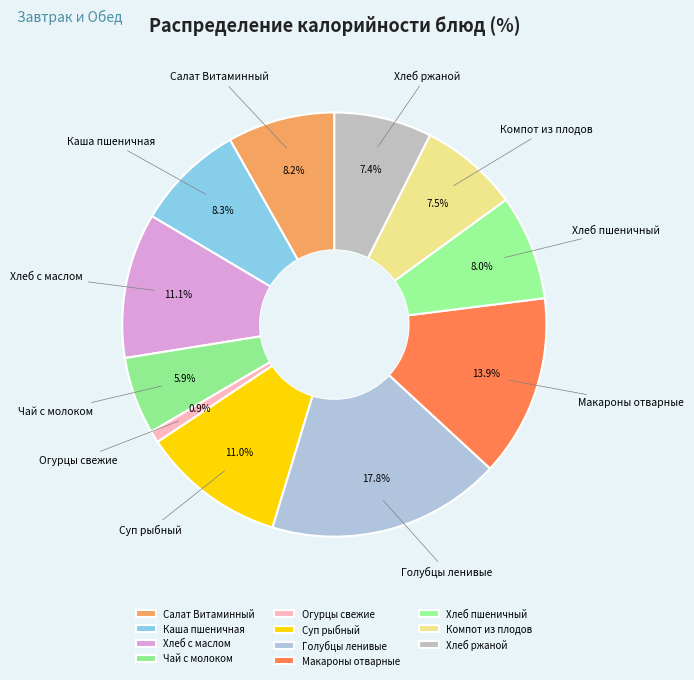

What is the smallest slice in the pie chart?

Огурцы свежие